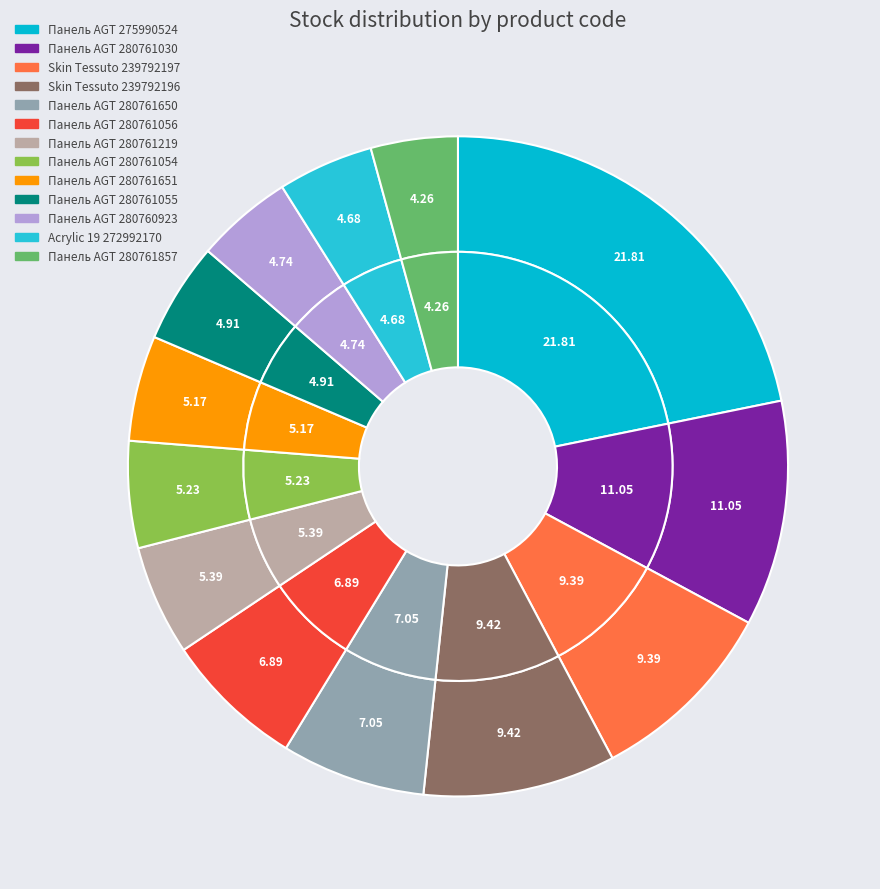

What percentage is the Панель AGT 280761651 slice, to the nearest percent?

5%